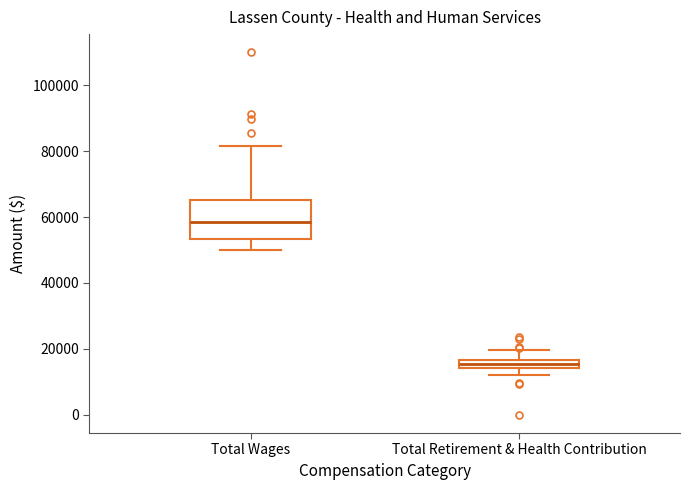

Comparing the boxes themselves (not the whiskers), which one is the tallest?

Total Wages